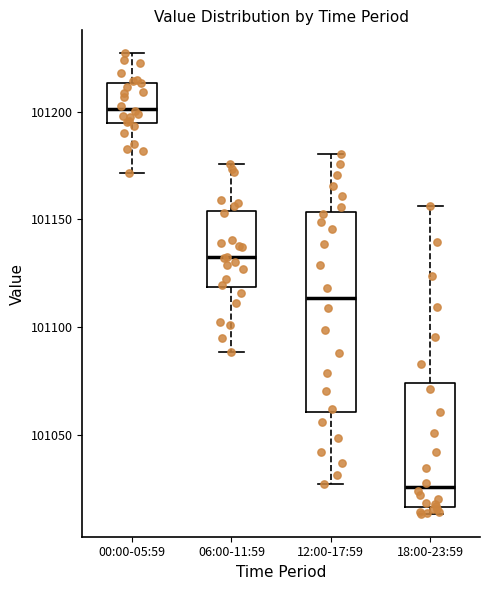

Where does the lower whisker of the box for 12:00-17:59 end on the y-axis? The values are not printed on the chart, so give them approximately, as read against the axis.

101025